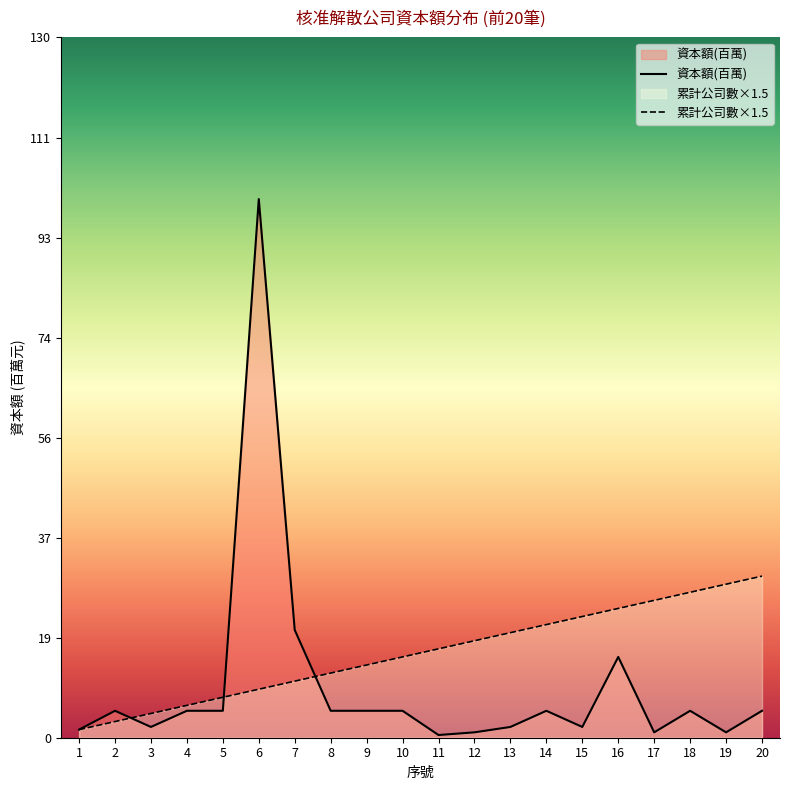

The 資本額(百萬) series shows 1.0 at 17. True or false?

True